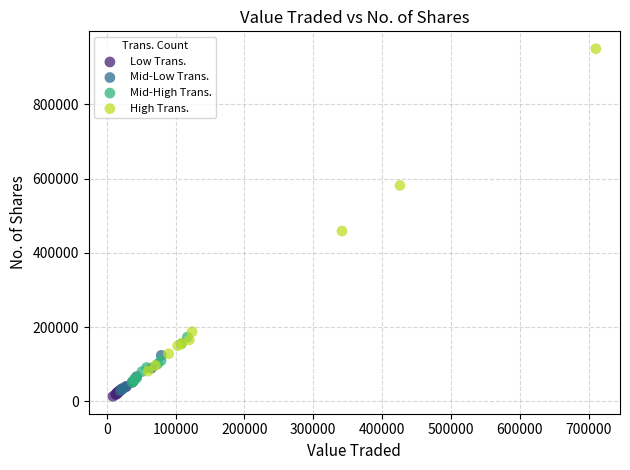

Which series reaches the minimum Y coordinate?

Low Trans.